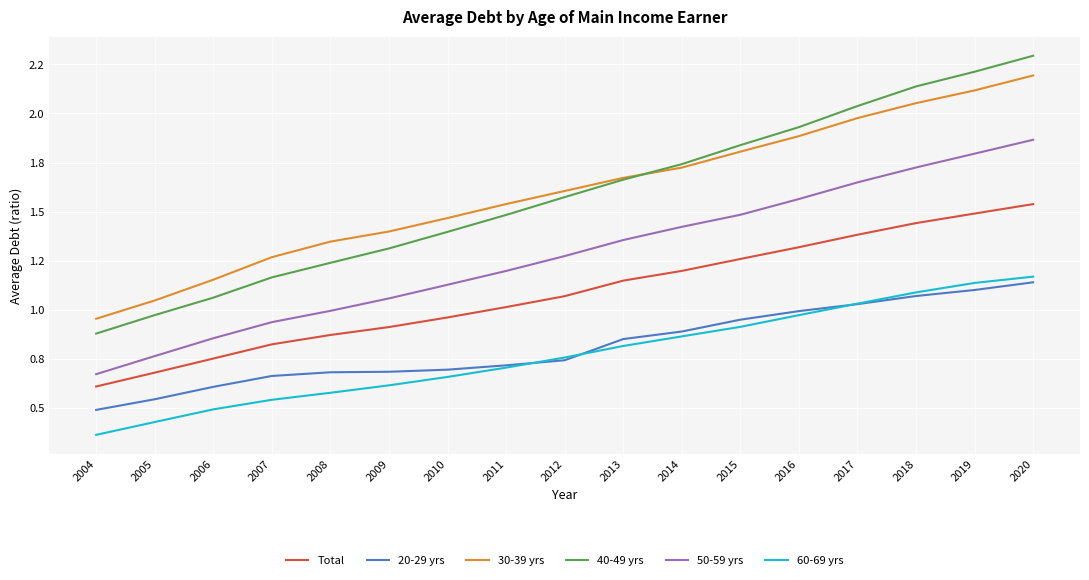

What are all the series names shown in the legend?

Total, 20-29 yrs, 30-39 yrs, 40-49 yrs, 50-59 yrs, 60-69 yrs